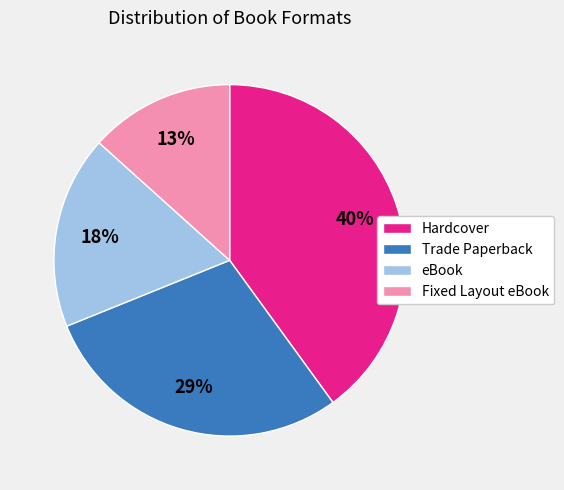

What is the smallest slice in the pie chart?

Fixed Layout eBook